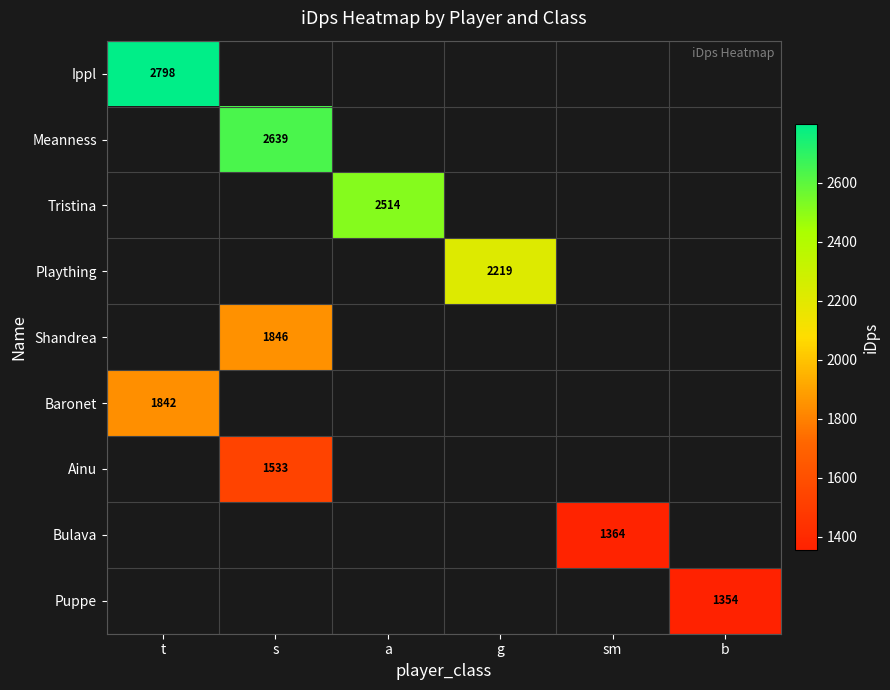

Which category has the lowest value across all series?

b